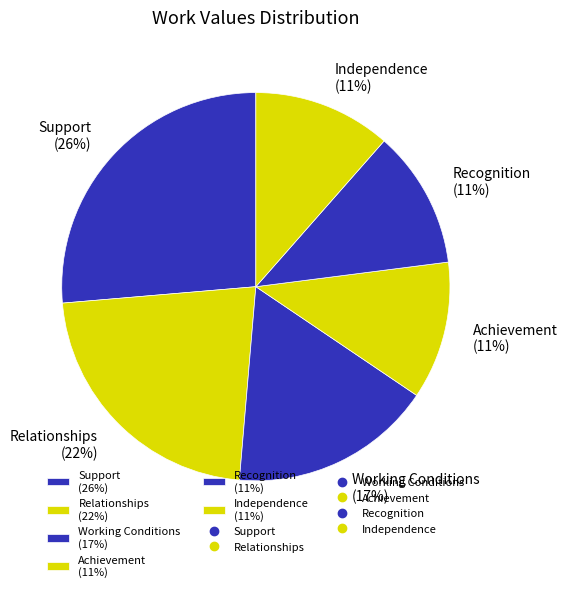

Which category has the biggest portion of the pie?

Support